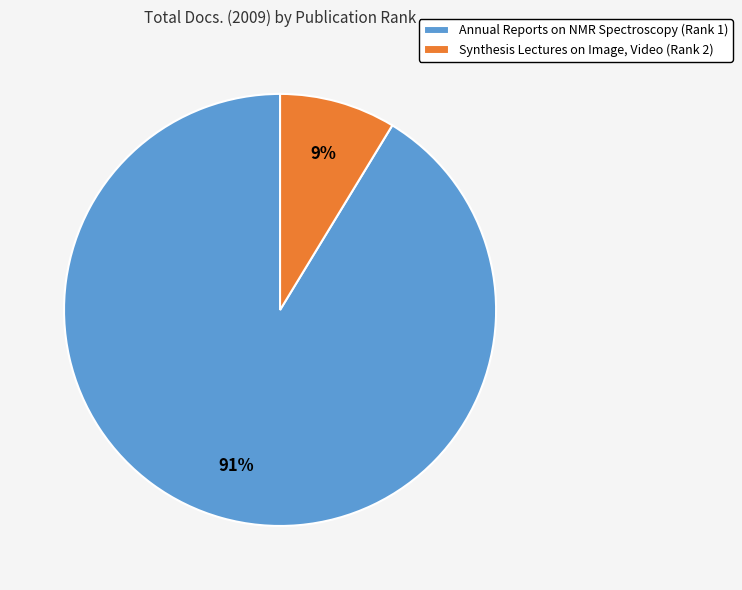

How many slices are in this pie chart?

2